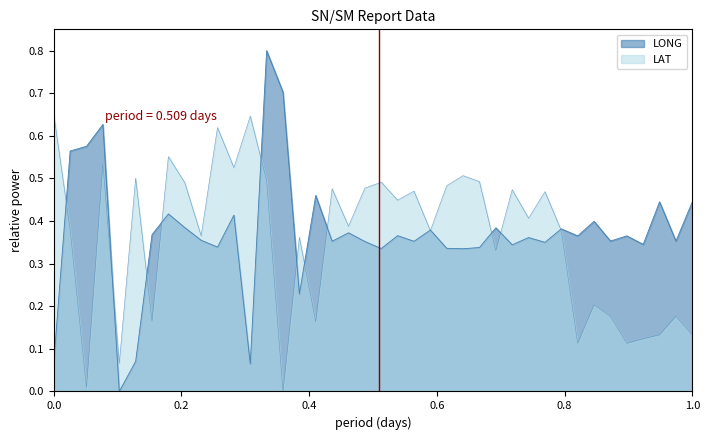

Is it true that LONG equals 0.2 at 16?

False